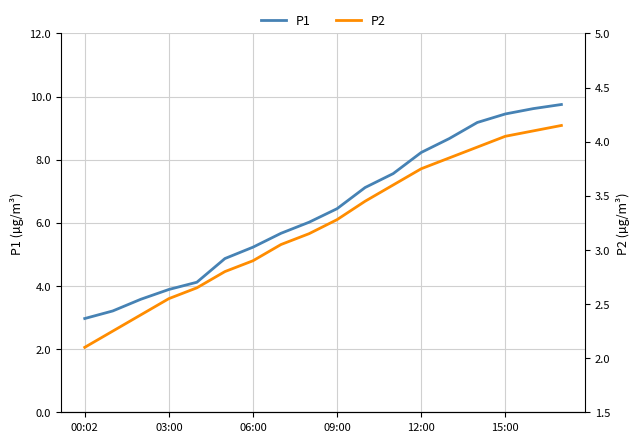

At how many categories does at least one series exceed 5?

12